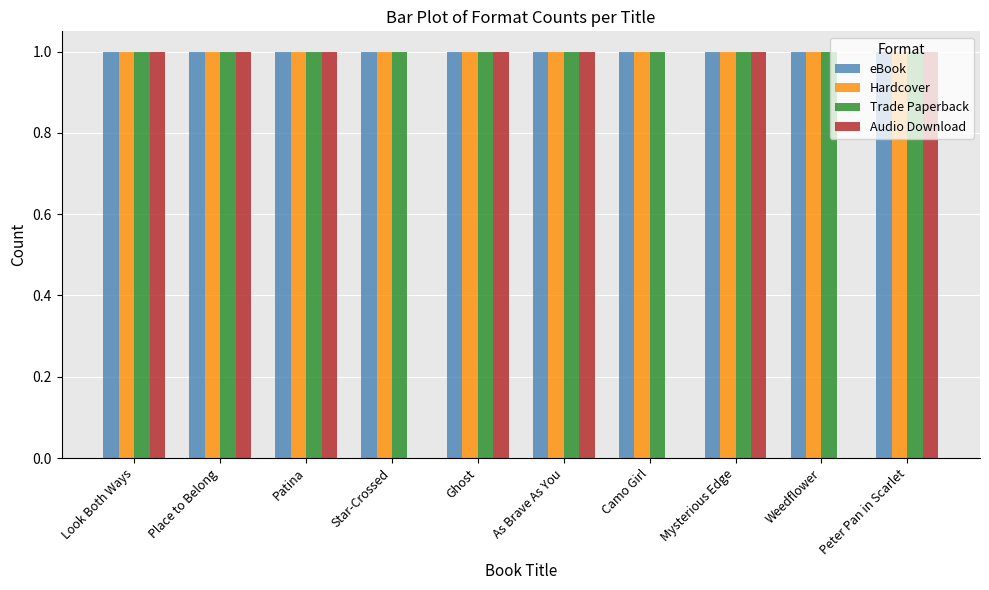

What is the sum of the Trade Paperback values at As Brave As You and Weedflower?

2